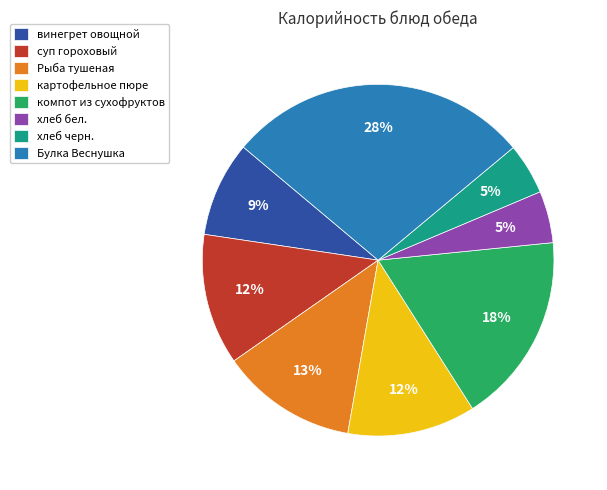

Is it true that винегрет овощной is 3% of the pie?

False